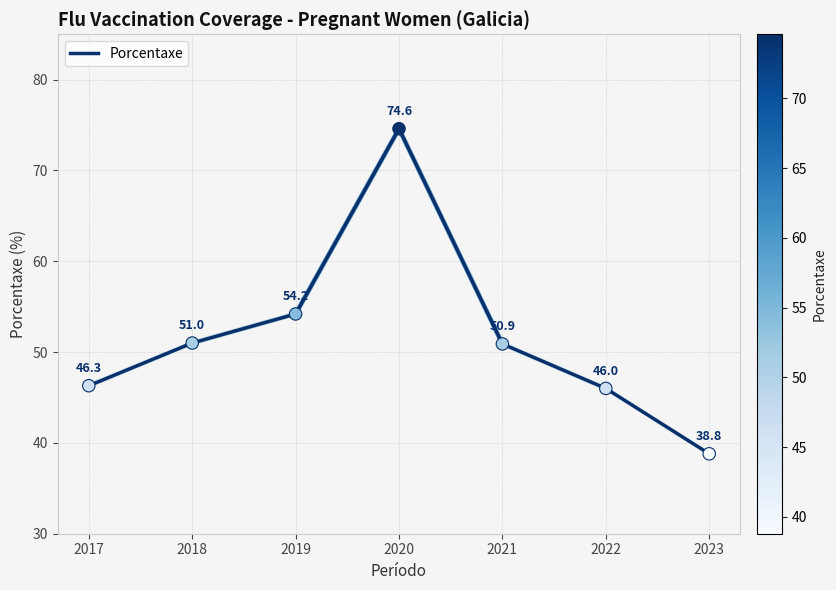

Approximately how many times larger is the value at 2017 compared to 2023?

1.2